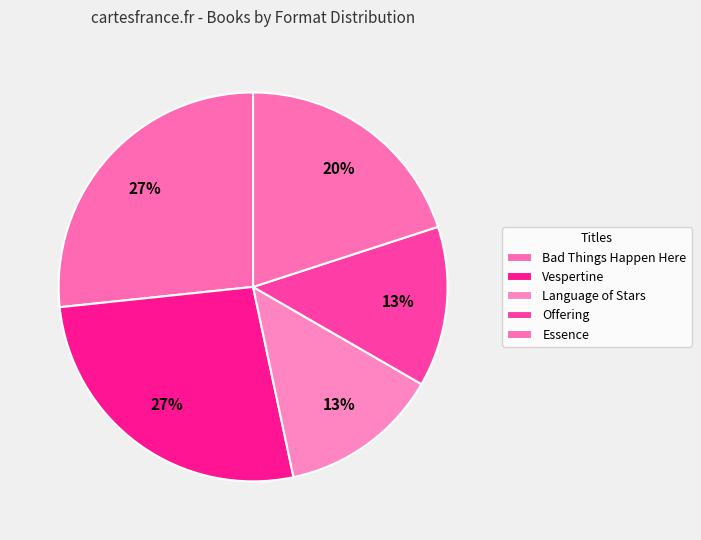

Count the number of slices in the pie.

5